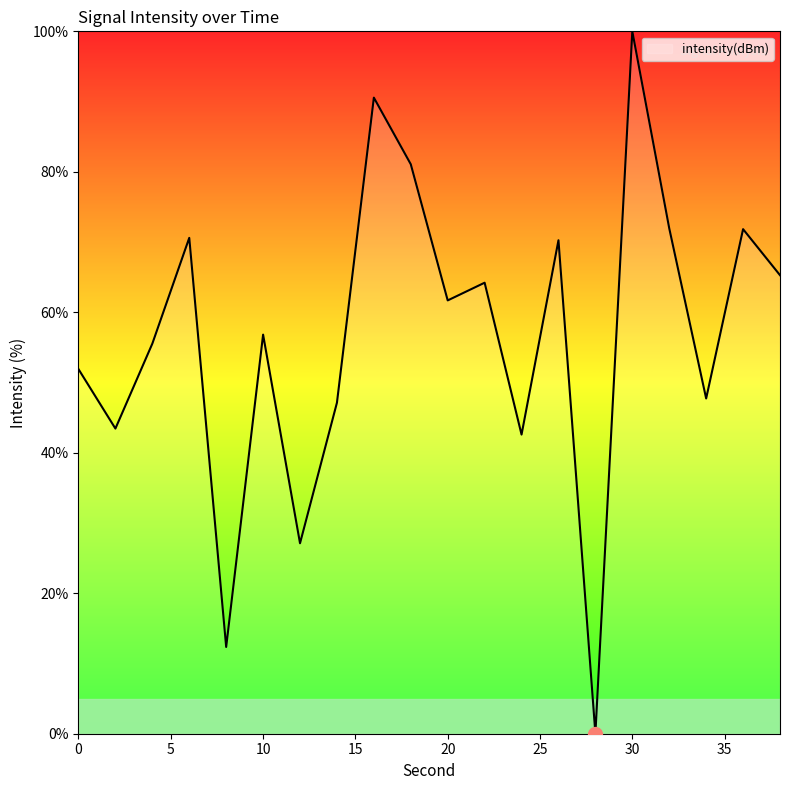

True or false: there are more than 2 points higher than both neighbors.

True